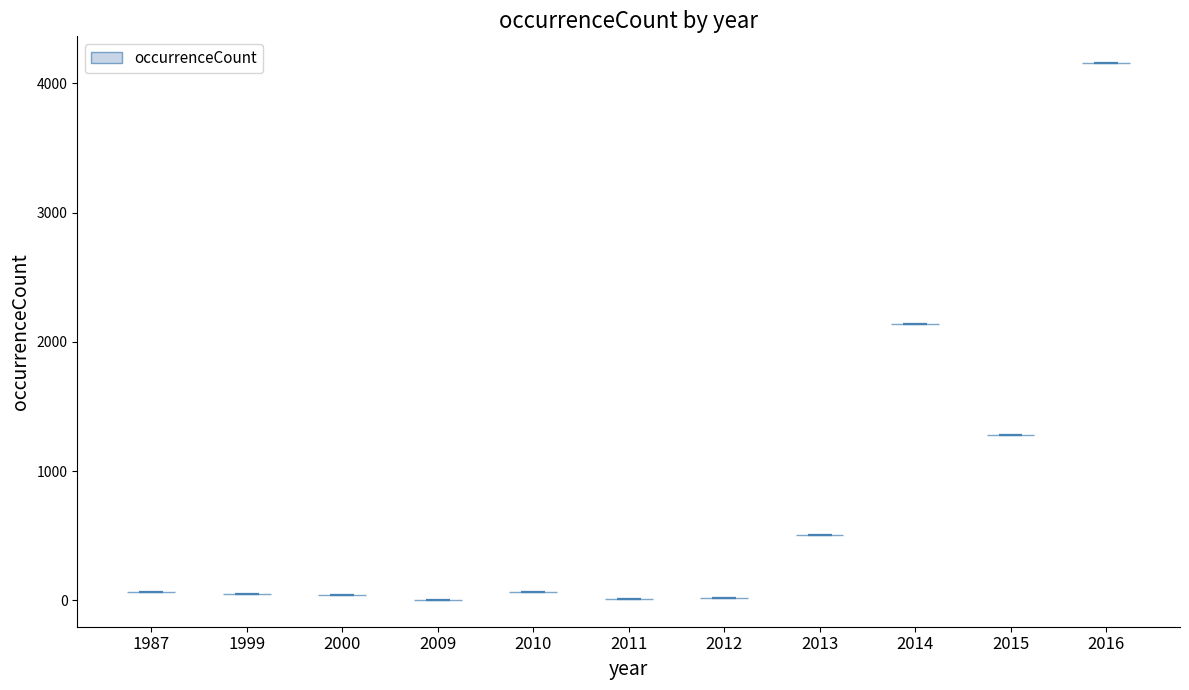

Reading left to right, read every violin against the y-axis: where its median line is, and the lowest and highest points it reaches. The values are not printed on the chart, so give them approximately, as read against the axis.

1987: median line 100, lowest point 100, highest point 100
1999: median line 0, lowest point 0, highest point 0
2000: median line 0, lowest point 0, highest point 0
2009: median line 0, lowest point 0, highest point 0
2010: median line 100, lowest point 100, highest point 100
2011: median line 0, lowest point 0, highest point 0
2012: median line 0, lowest point 0, highest point 0
2013: median line 500, lowest point 500, highest point 500
2014: median line 2100, lowest point 2100, highest point 2100
2015: median line 1300, lowest point 1300, highest point 1300
2016: median line 4200, lowest point 4200, highest point 4200